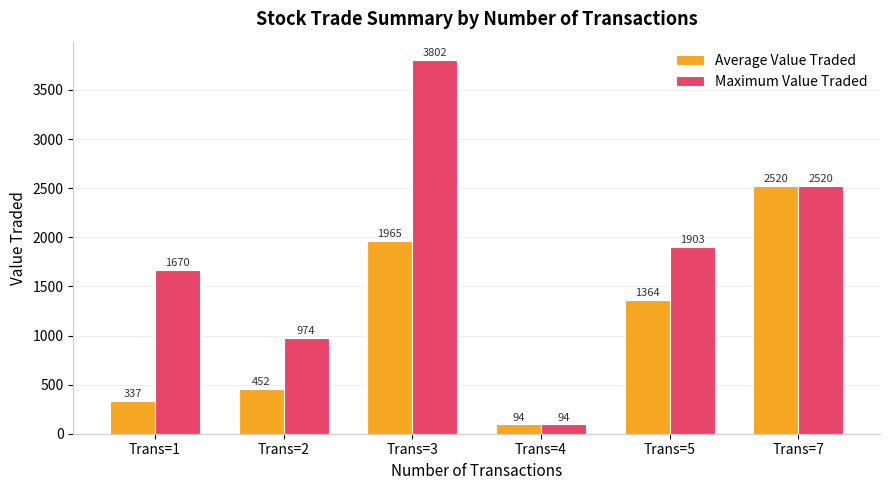

Which category has the lowest value across all series?

Trans=4